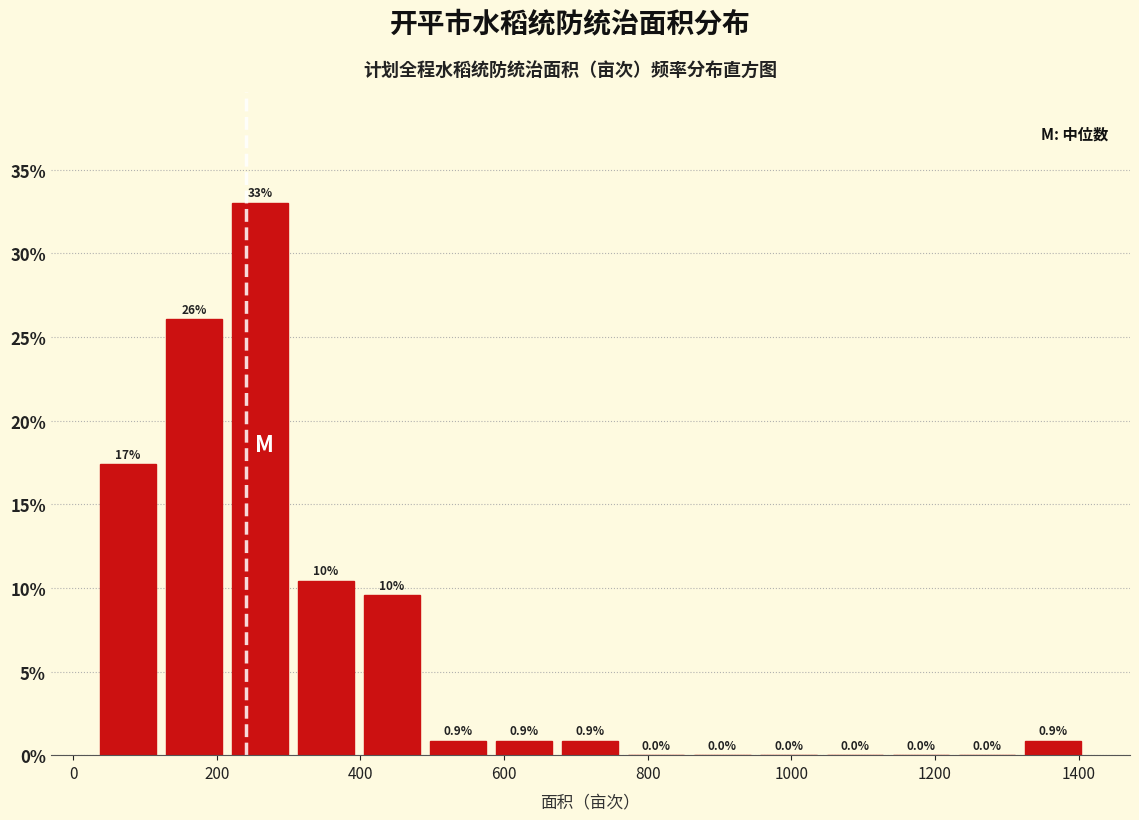

Over which range of the x-axis is the bar tallest?

214 to 306